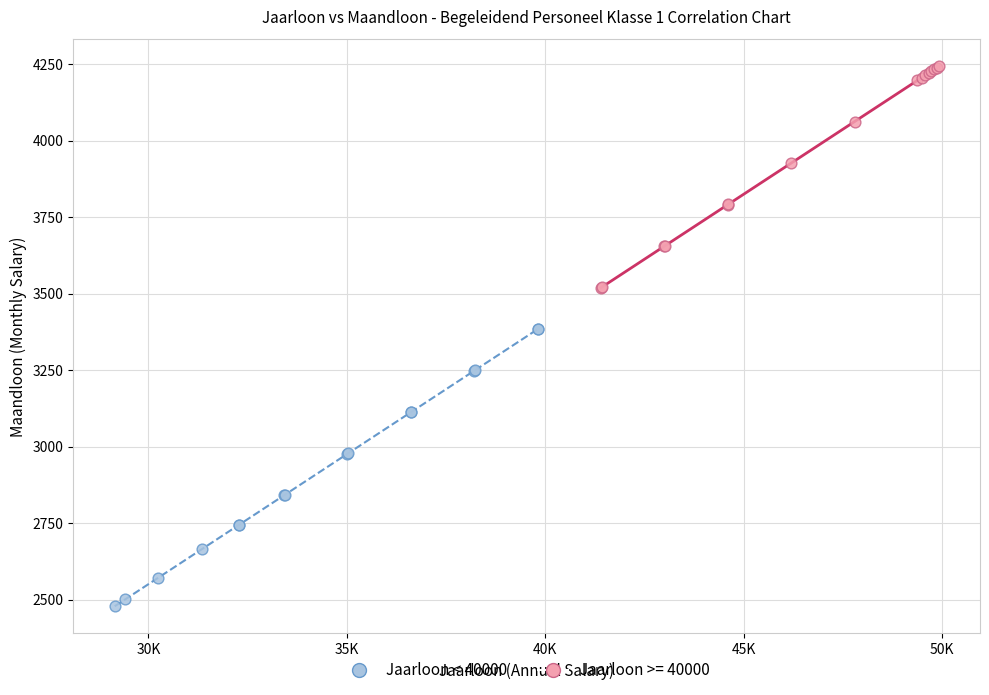

Which series contains the highest Y value?

Jaarloon >= 40000